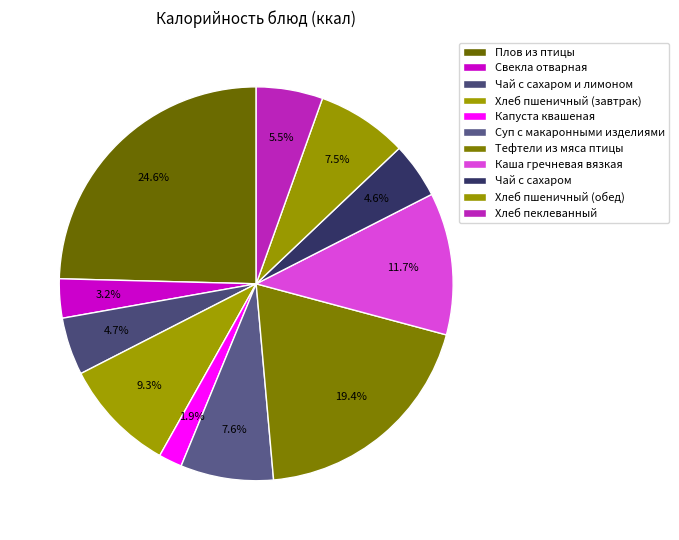

How many segments does this pie chart have?

11